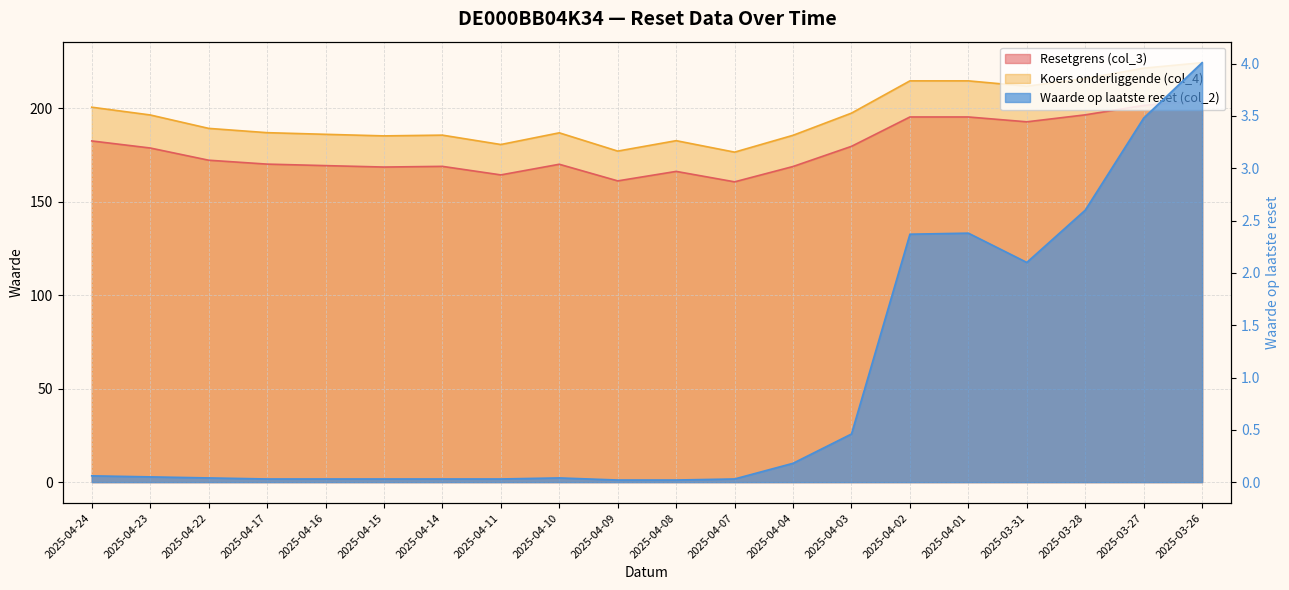

What is the difference between the maximum and minimum values in the Resetgrens (col_3) series?

43.6